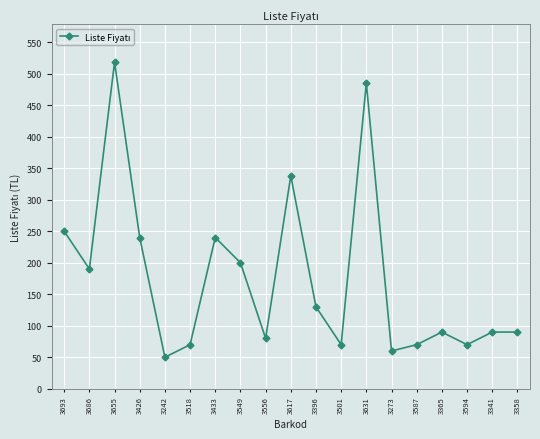

At which category does the chart reach its peak across all series?

3655